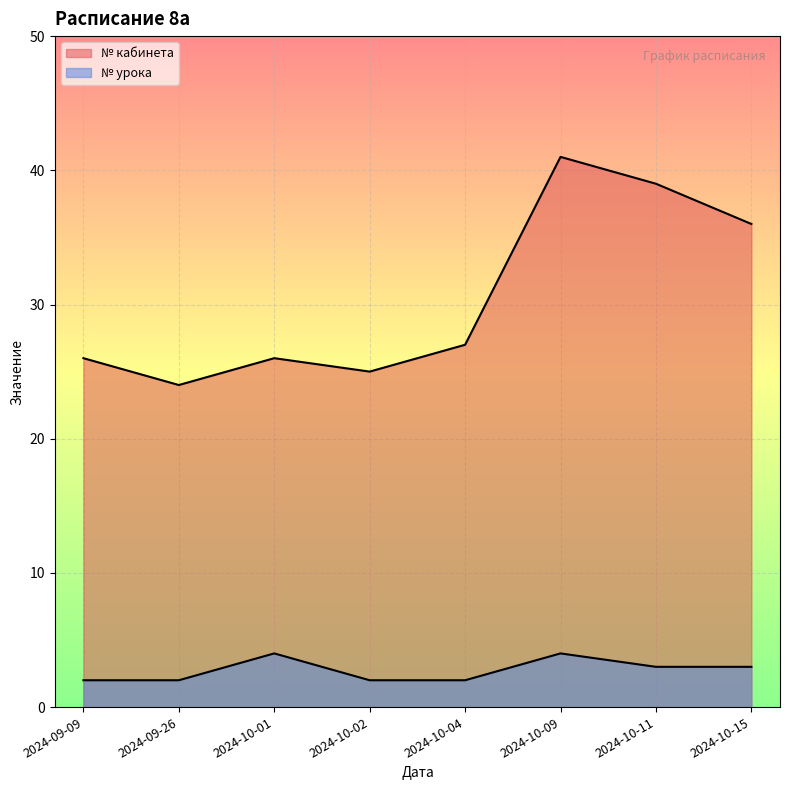

What is the difference between the maximum and second lowest values in the № кабинета series?

16